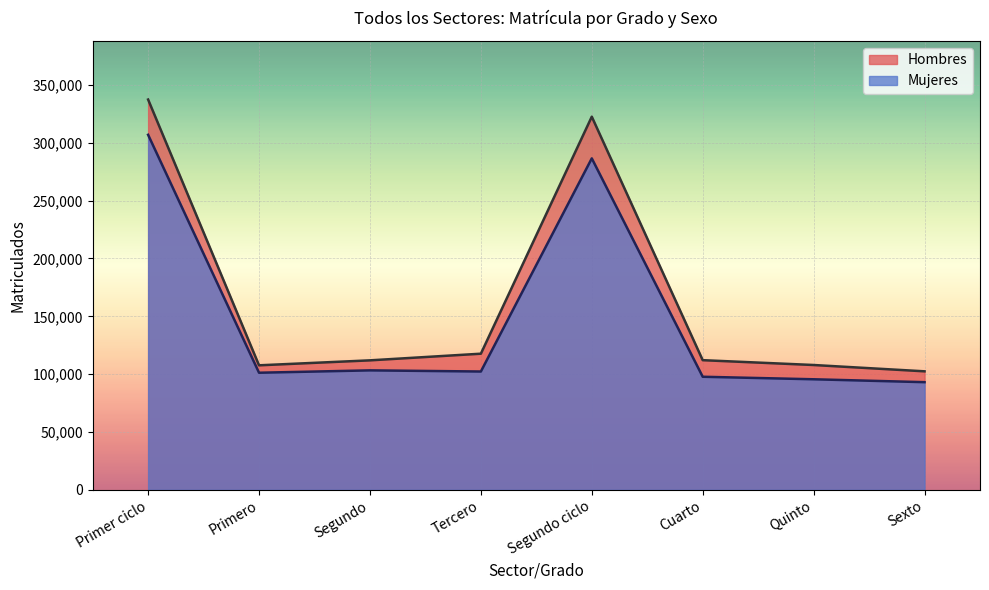

What are all the series names shown in the legend?

Hombres, Mujeres